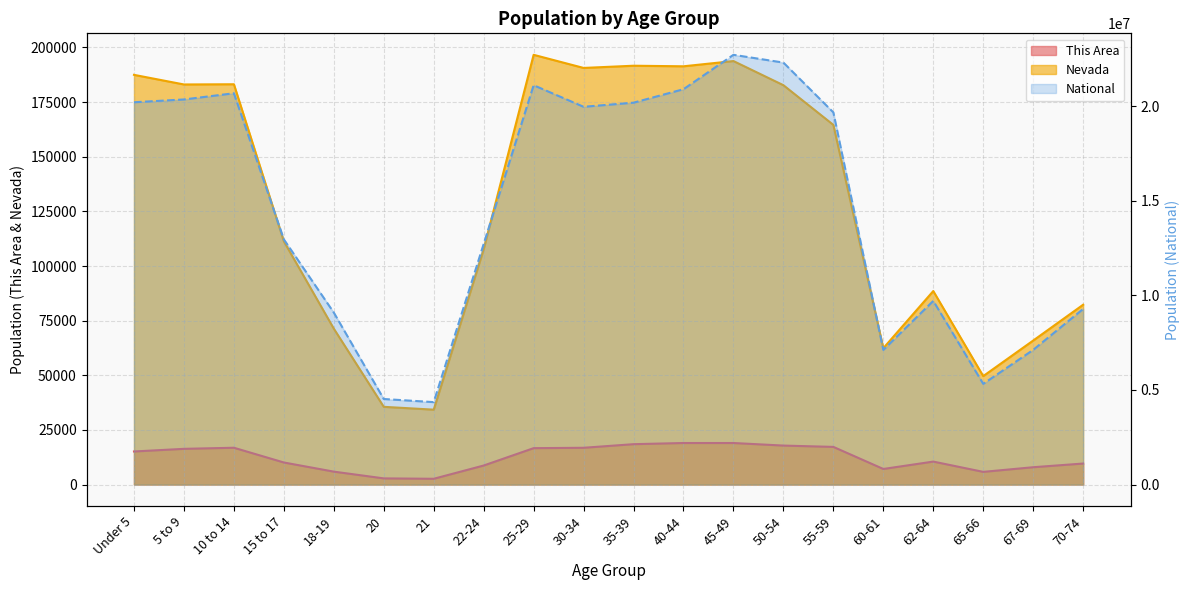

True or false: Nevada and This Area cross at least once.

False